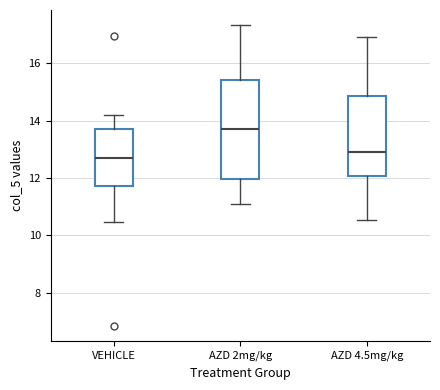

Where does the upper whisker of the box for VEHICLE end on the y-axis? The values are not printed on the chart, so give them approximately, as read against the axis.

14.2